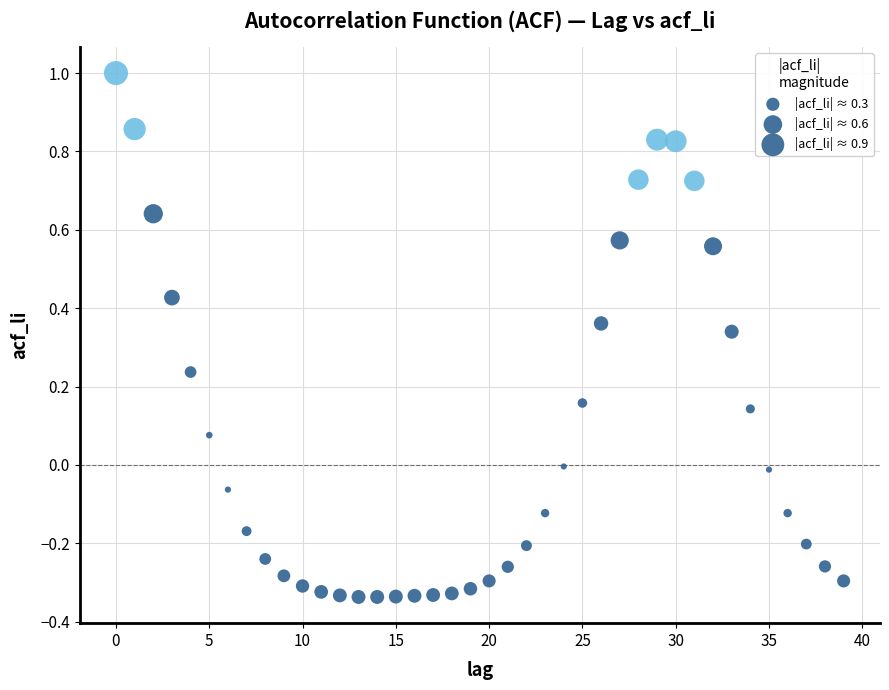

What is the range of Y values (max minus min)?

1.3